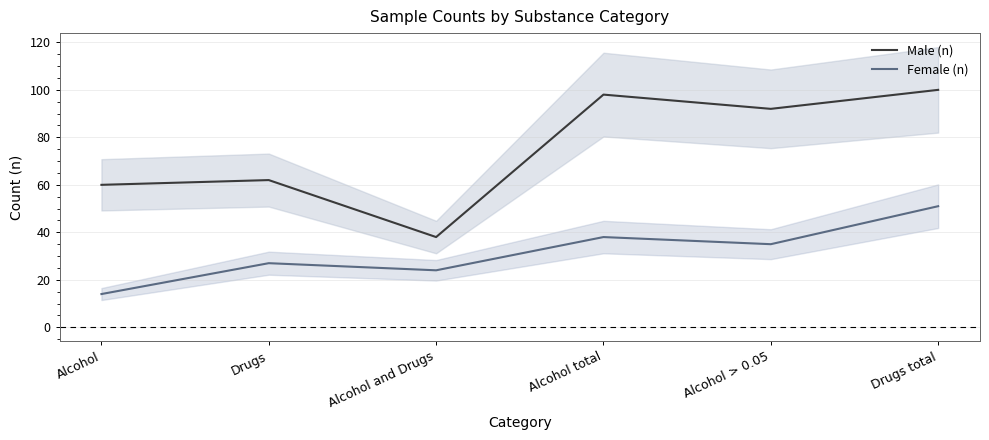

What is the difference between the highest and lowest values at Drugs?

35